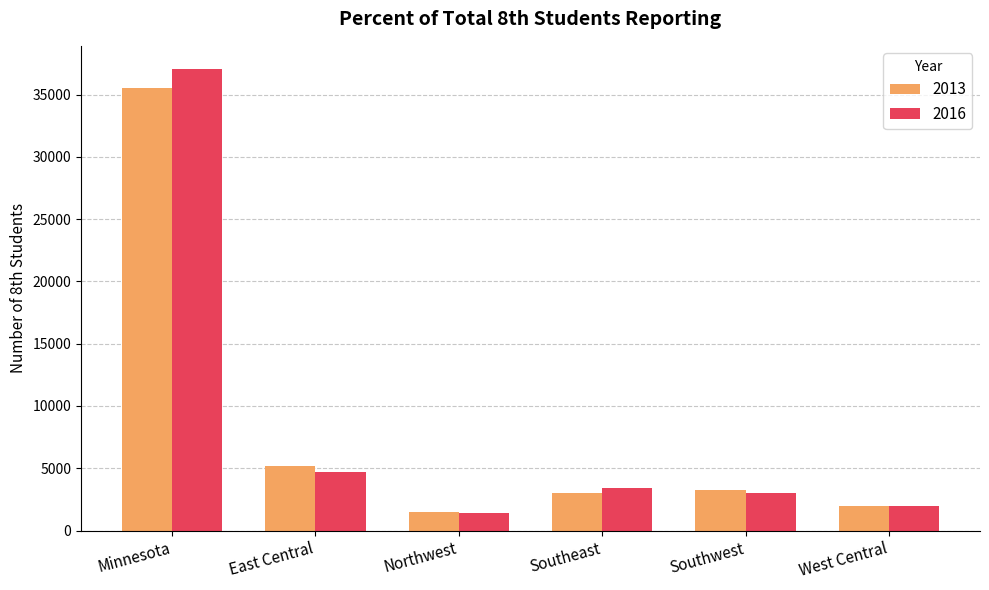

What is the value of the 2016 bar at the 1st from the left?

37059